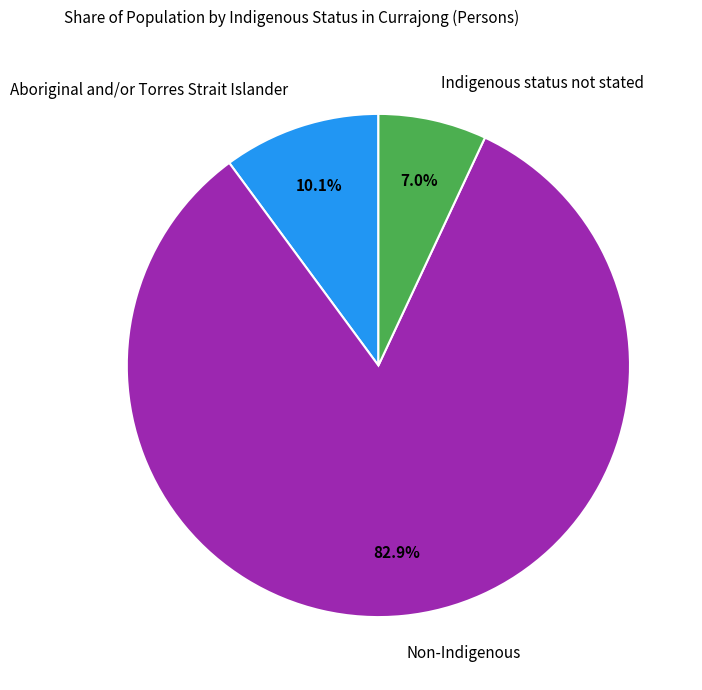

Rank the categories by value from highest to lowest.

Non-Indigenous, Aboriginal and/or Torres Strait Islander, Indigenous status not stated